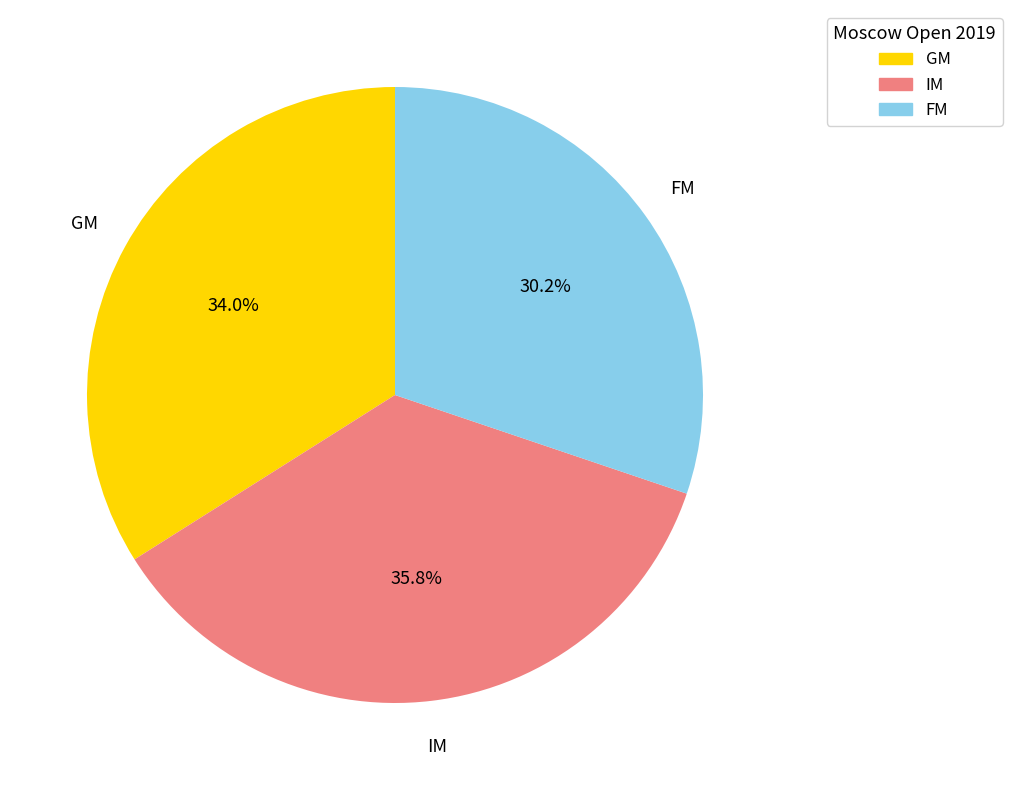

To the nearest percent, what is the combined percentage of IM and FM?

66%